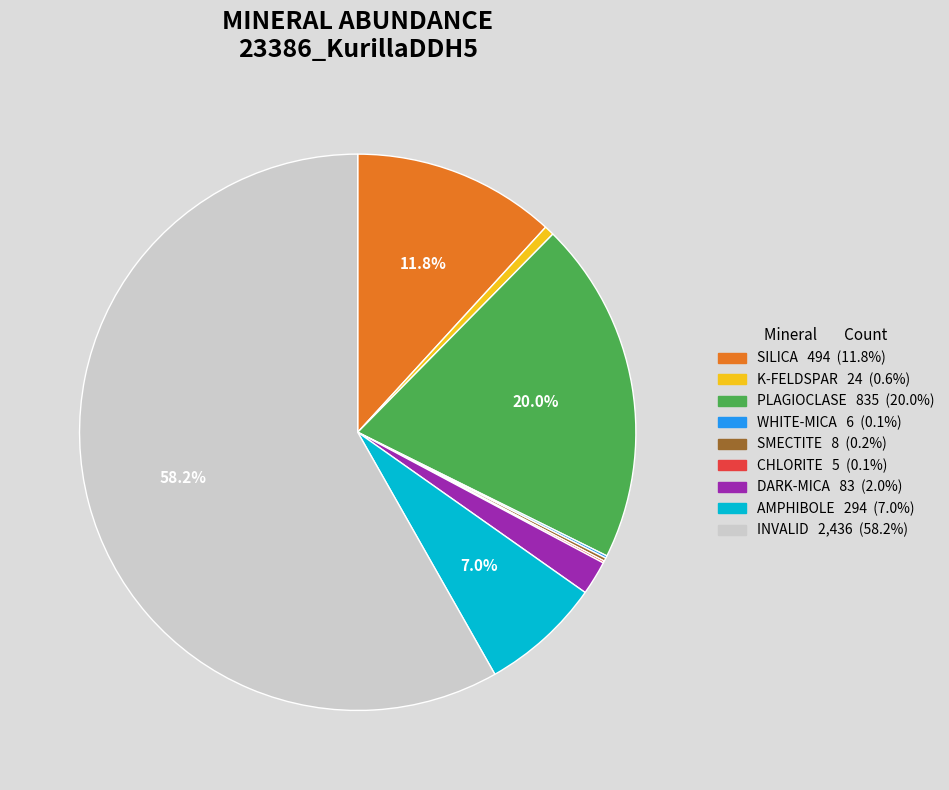

The PLAGIOCLASE slice represents 1% of the pie. True or false?

False